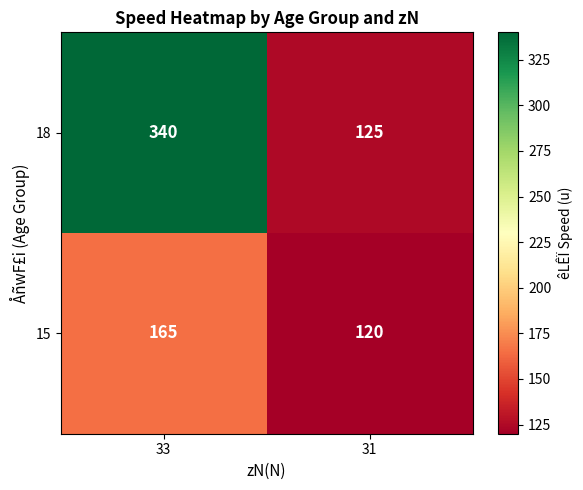

What is the difference between the highest and lowest values at 33?

175